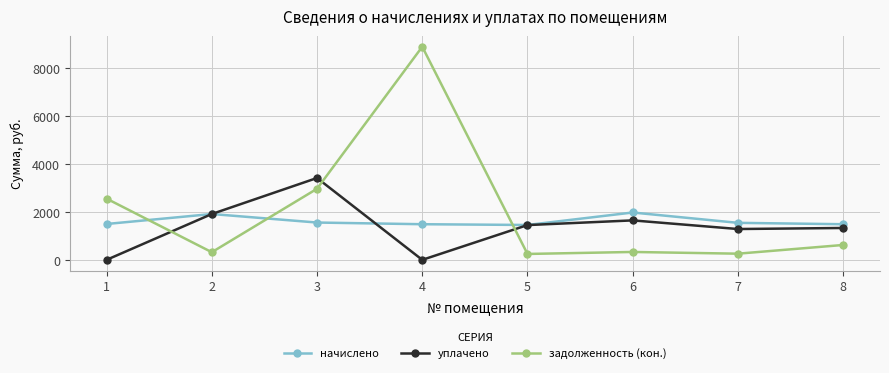

True or false: задолженность (кон.) and начислено cross at least once.

True